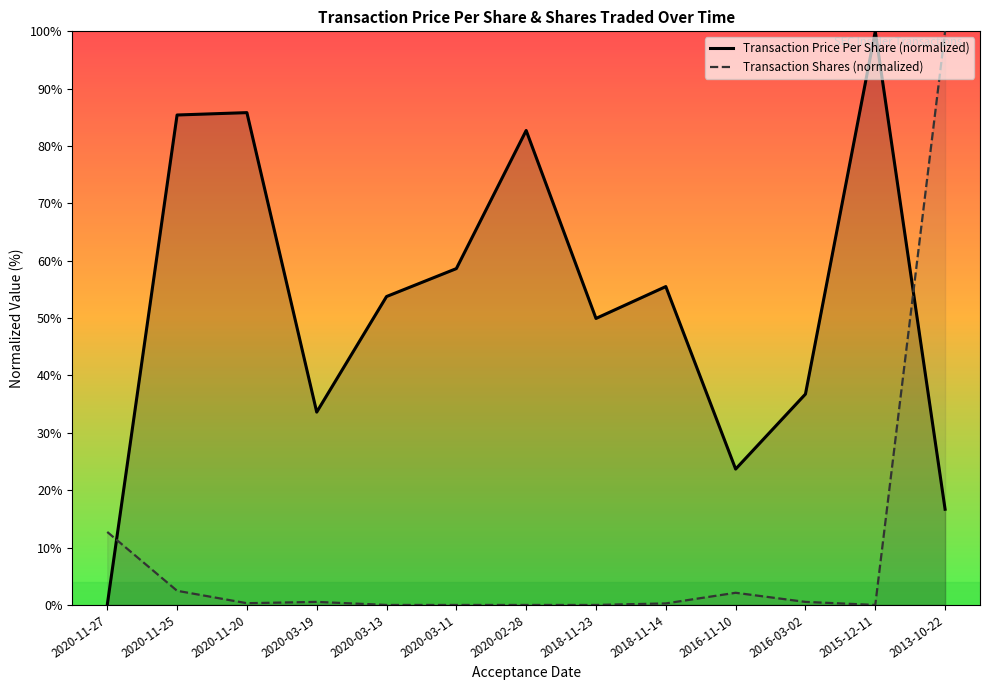

Where is the first local maximum for Transaction Shares (normalized)?

2020-03-19